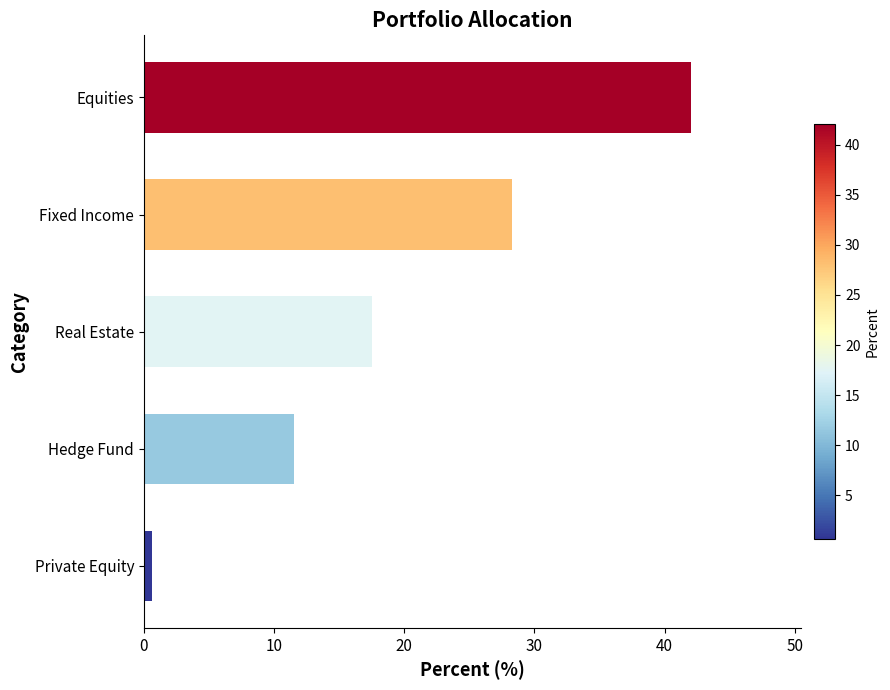

Which has a higher value, Equities or Fixed Income?

Equities